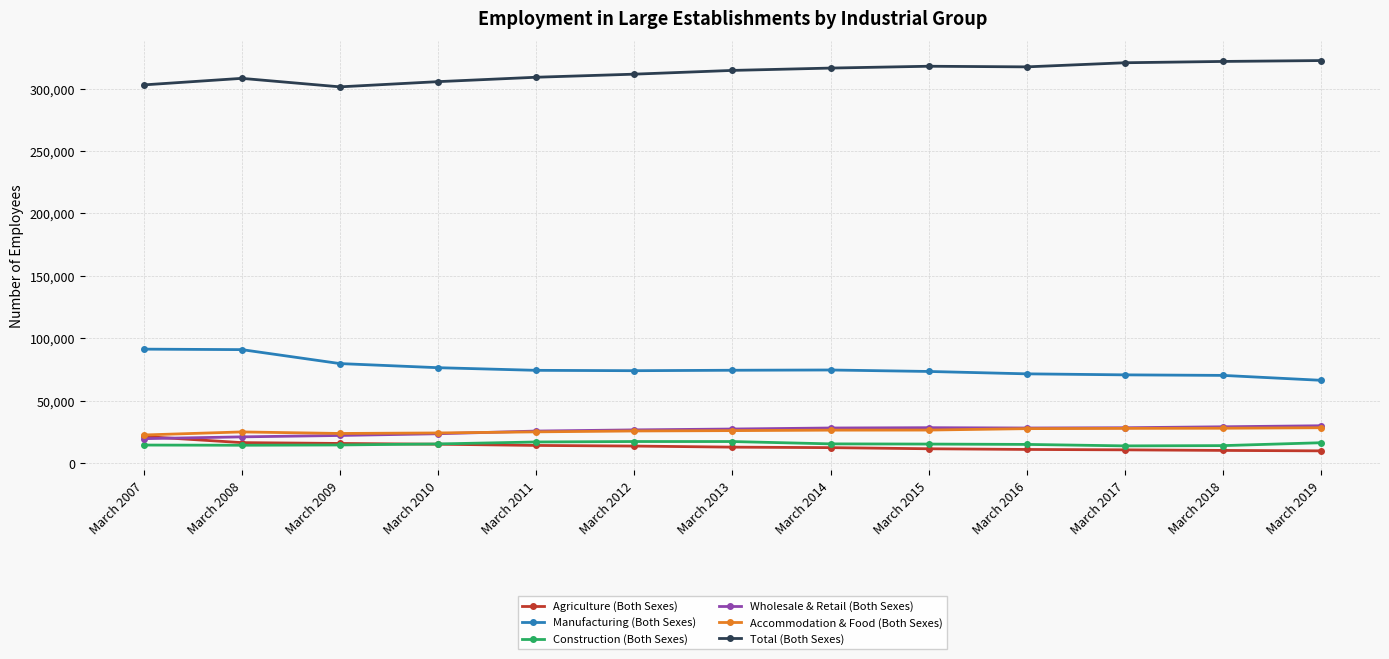

What is the value of the Total (Both Sexes) point at the 2nd from the left?

308302